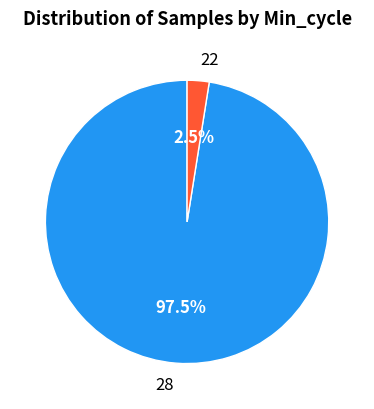

What percentage do 22 and 28 together represent?

100.0%